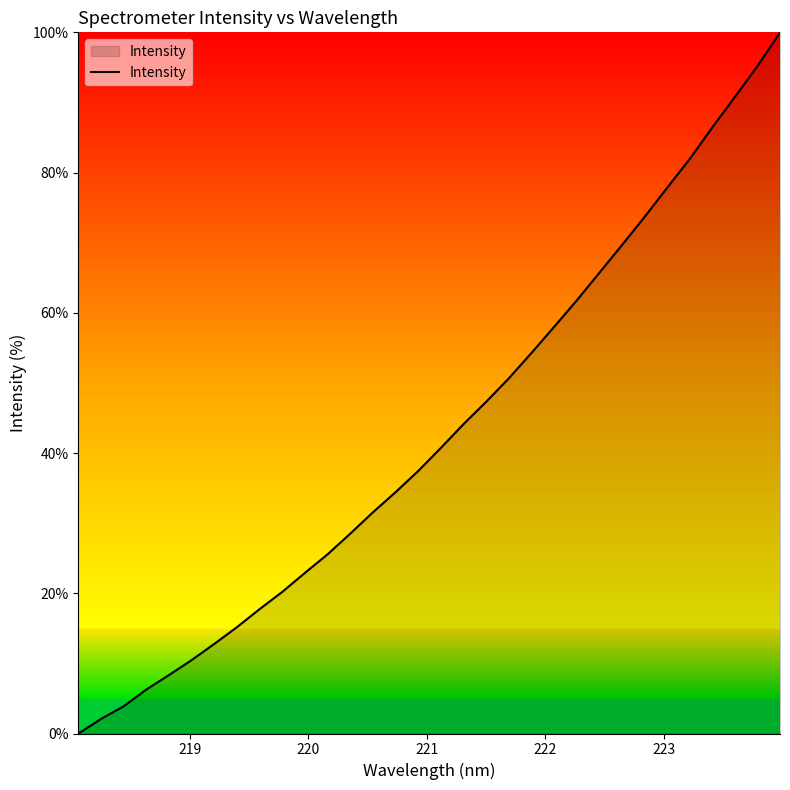

What is the greatest value displayed?

100.0